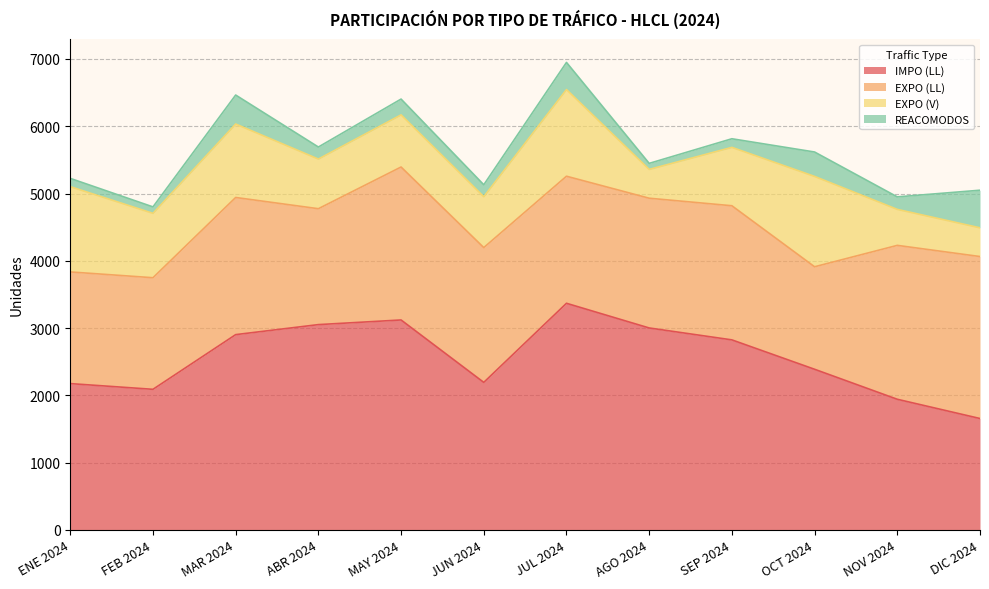

Rank the series by their average value, from lowest to highest.

REACOMODOS, EXPO (V), EXPO (LL), IMPO (LL)